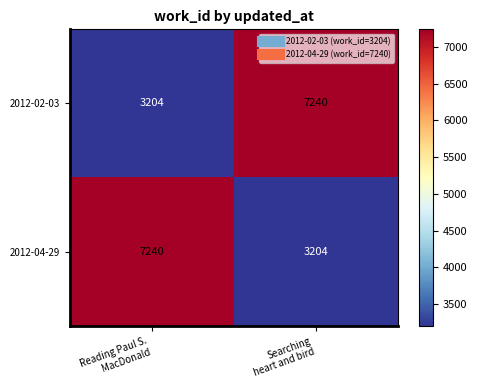

What is the maximum value shown in the chart?

7240